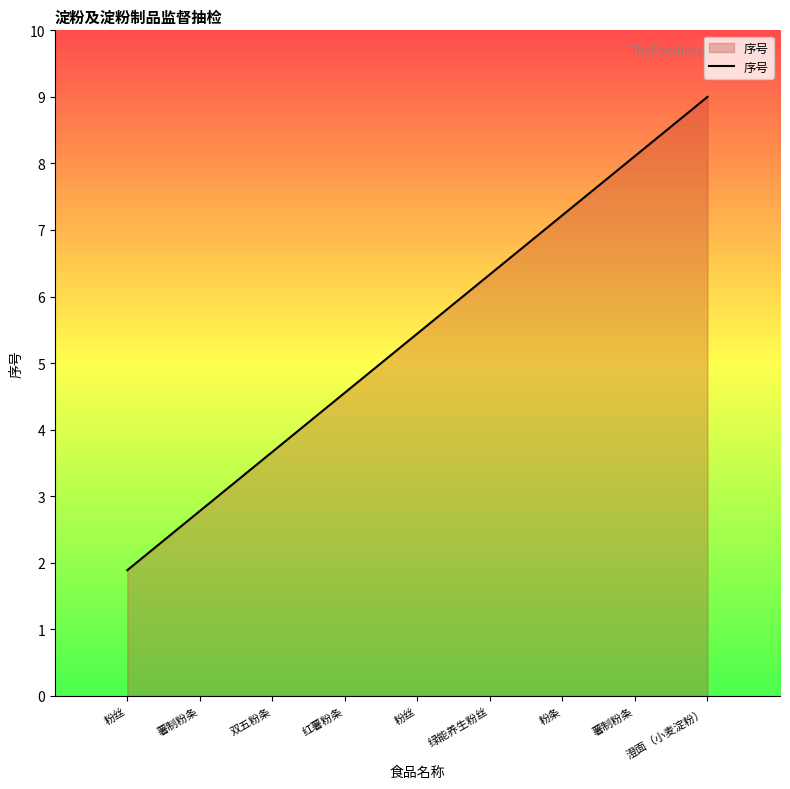

List the labels in order of value, largest first.

澄面（小麦淀粉）, 薯制粉条, 粉条, 绿能养生粉丝, 粉丝, 红薯粉条, 双五粉条, 薯制粉条, 粉丝